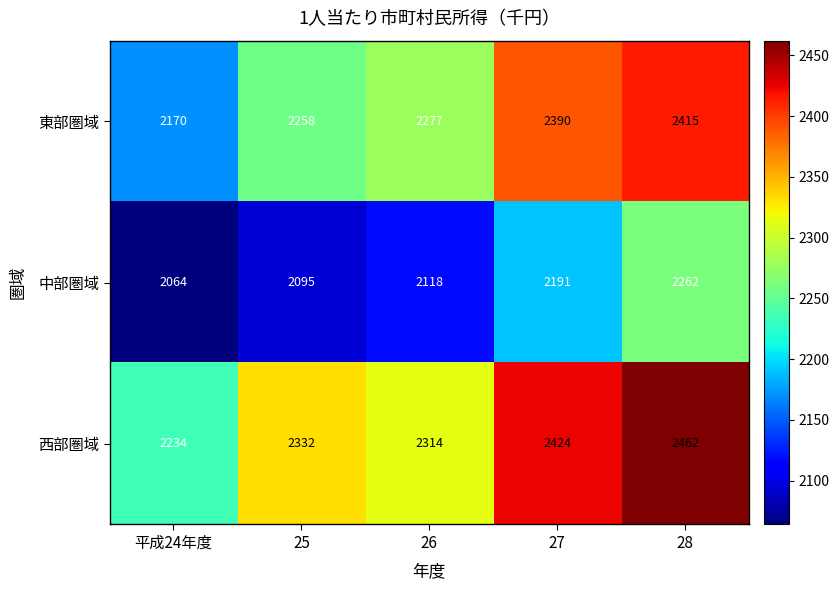

Reading left to right, list all the values displayed in this chart.

東部圏域: 2170	2258	2277	2390	2415
中部圏域: 2064	2095	2118	2191	2262
西部圏域: 2234	2332	2314	2424	2462